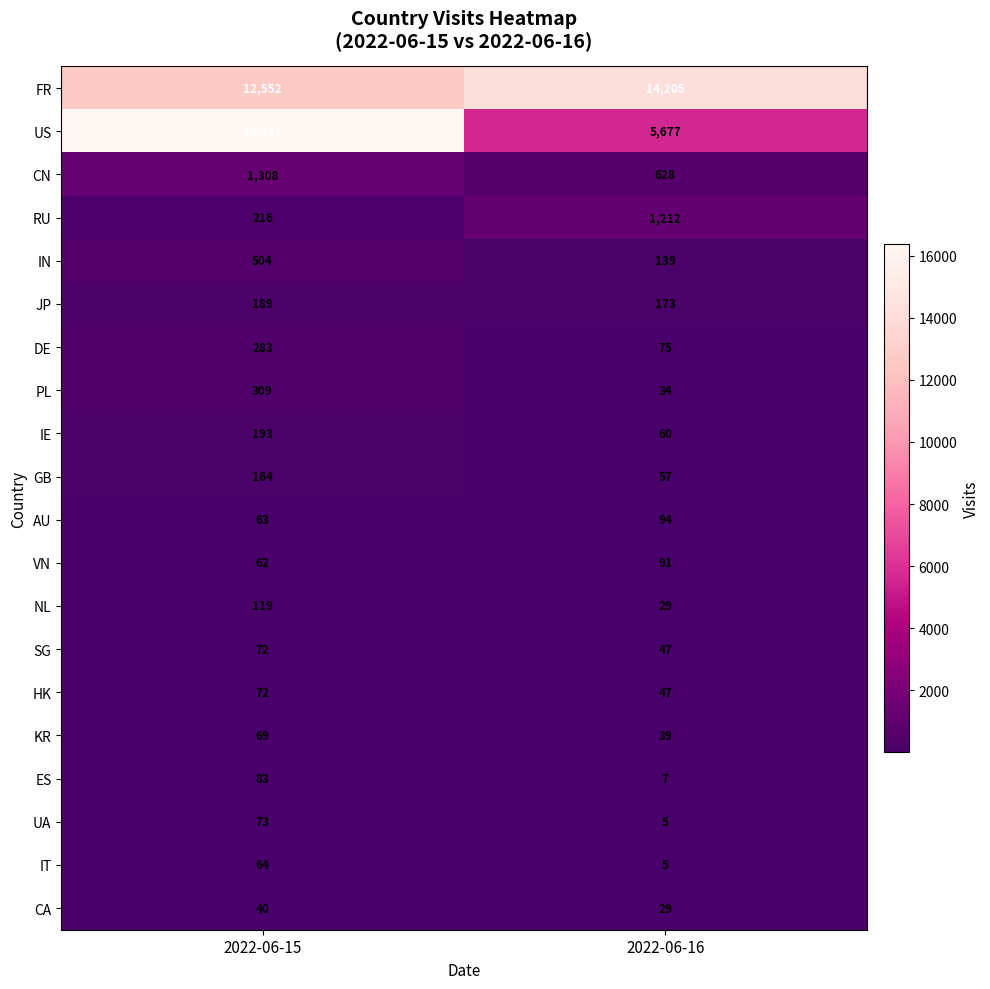

What is the highest value of the SG series?

72